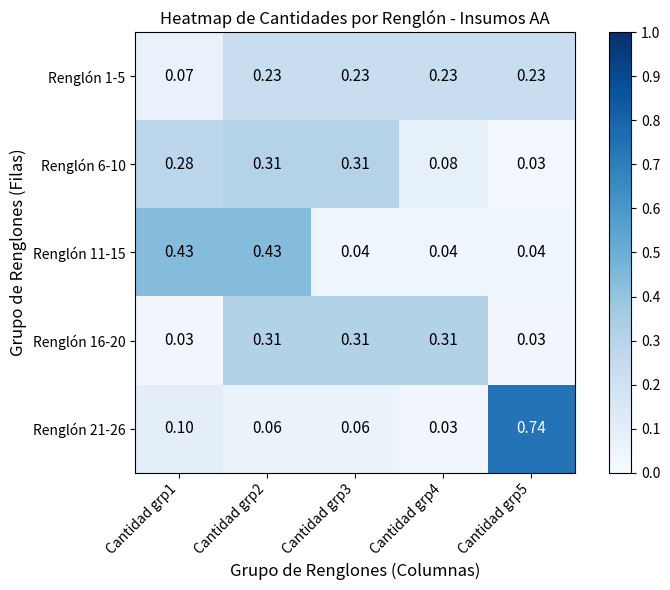

Is the value of Renglón 11-15 at Cantidad grp3 greater than the value of Renglón 21-26 at Cantidad grp5?

No